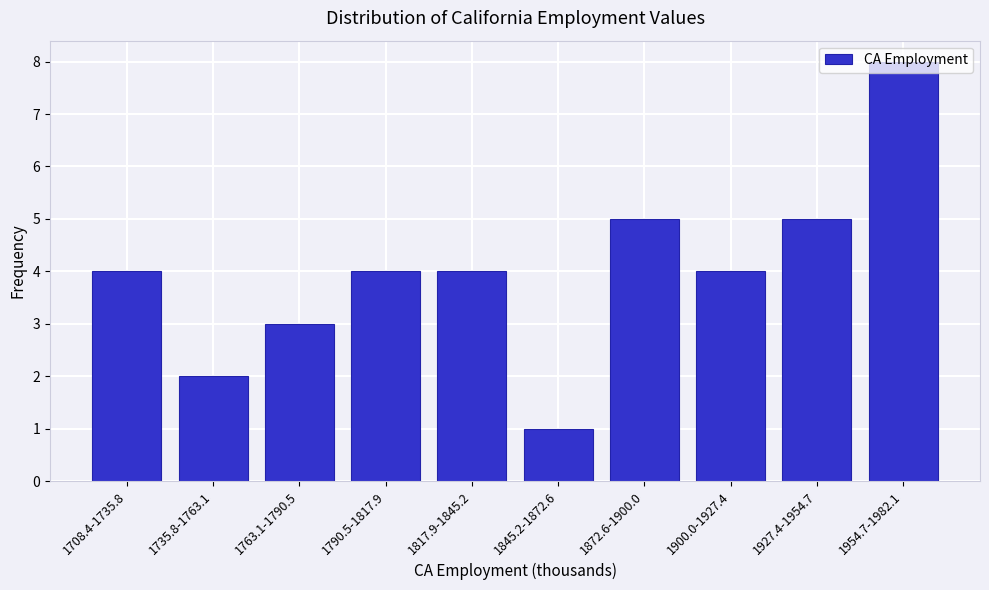

What is the label of the 4th bar from the left?

1790.5-1817.9